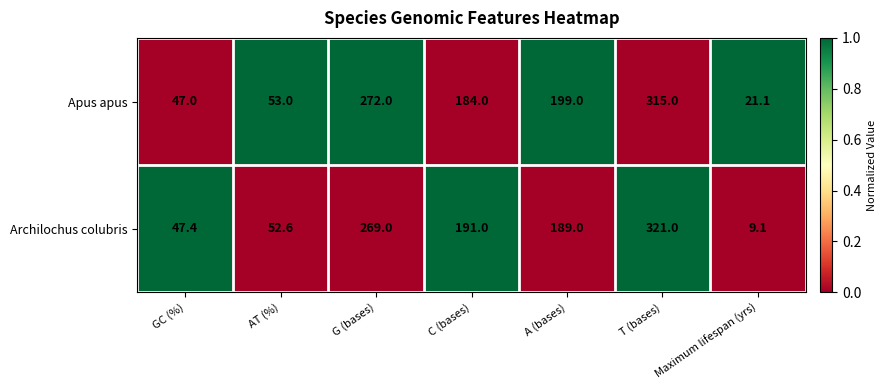

Rank the series at C (bases) from lowest to highest value.

Apus apus, Archilochus colubris